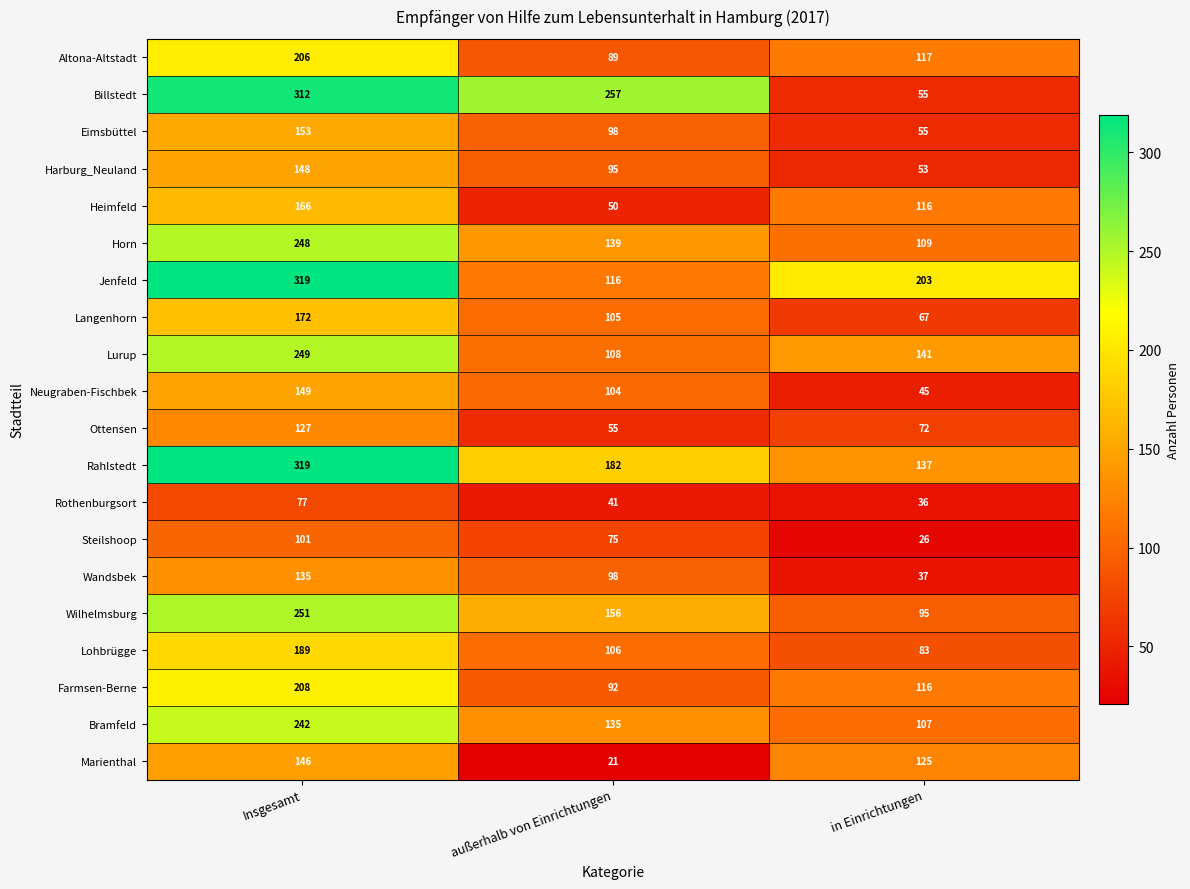

How many data points in Lurup are less than 141?

1